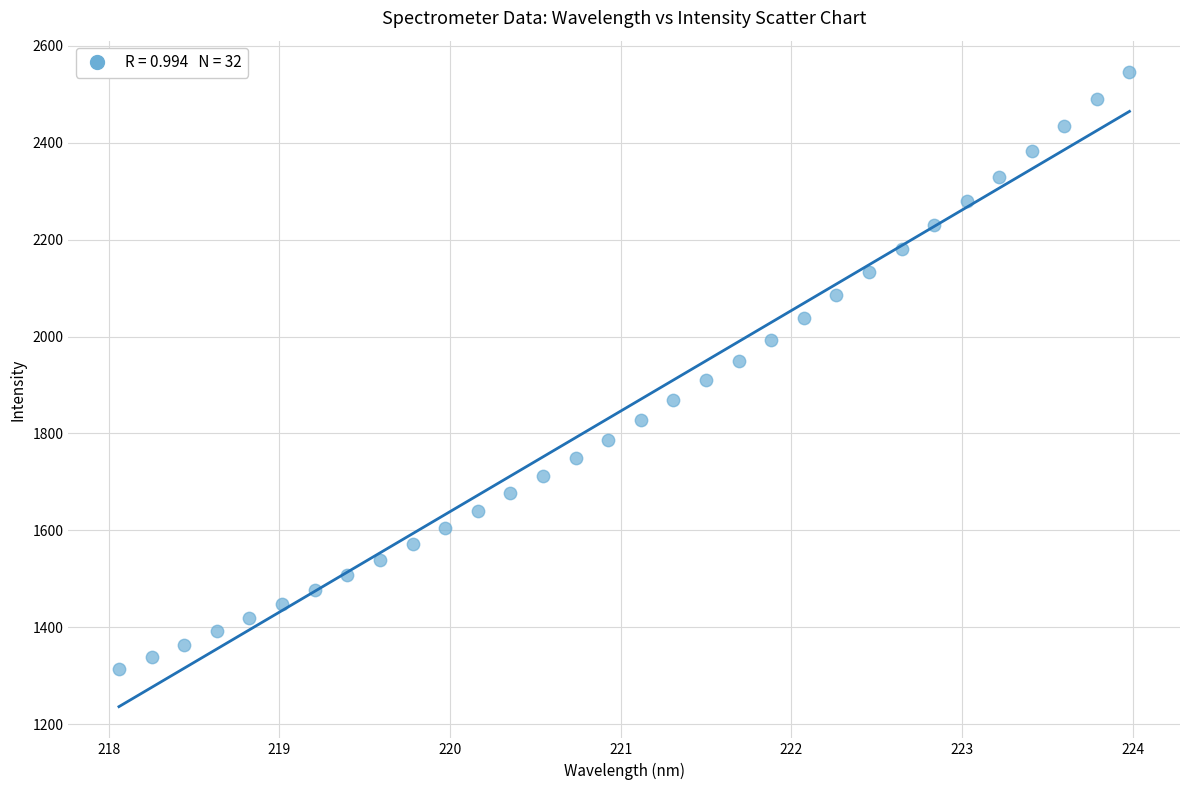

What is the range of Y values (max minus min)?

1230.9